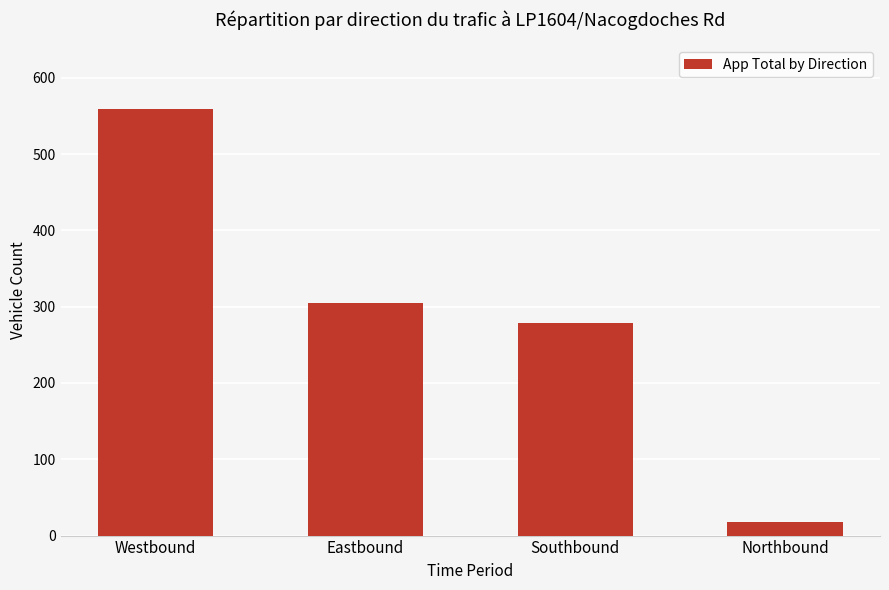

At which label does the data first exceed 305?

Westbound